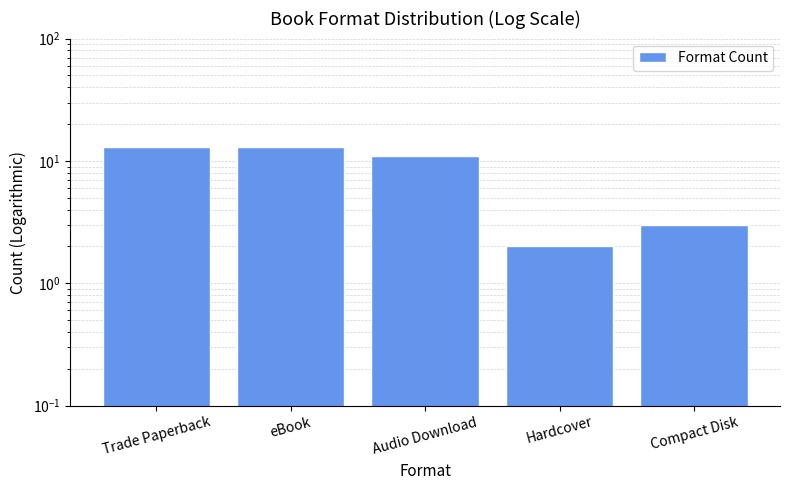

List the labels in order of value, largest first.

Trade Paperback, eBook, Audio Download, Compact Disk, Hardcover